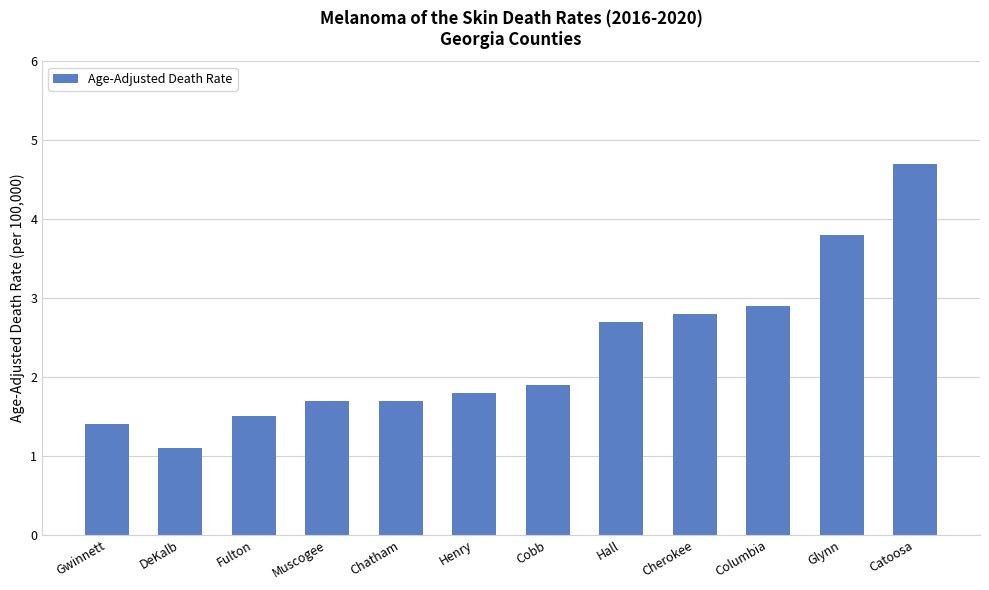

Does the chart contain any negative values?

No